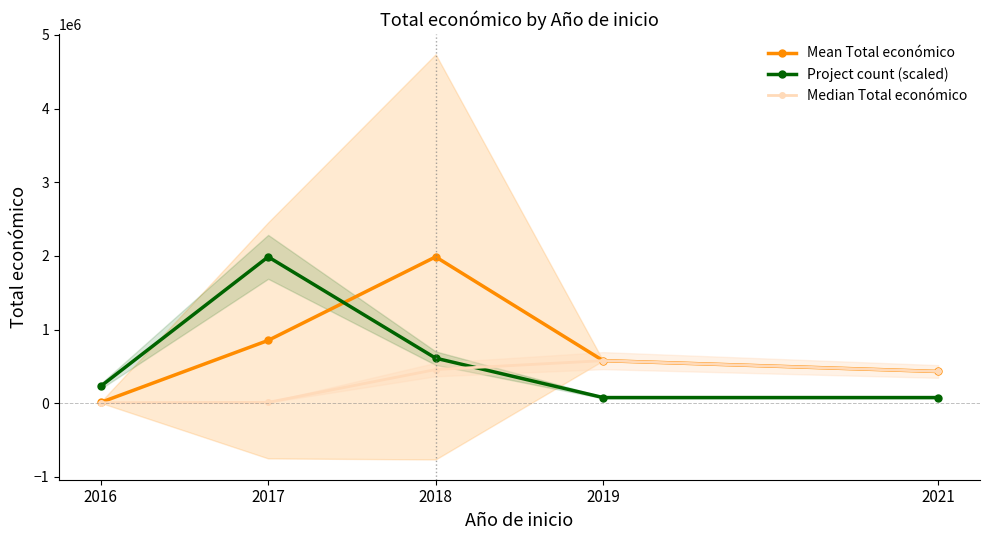

True or false: Mean Total económico and Median Total económico intersect in this chart.

False